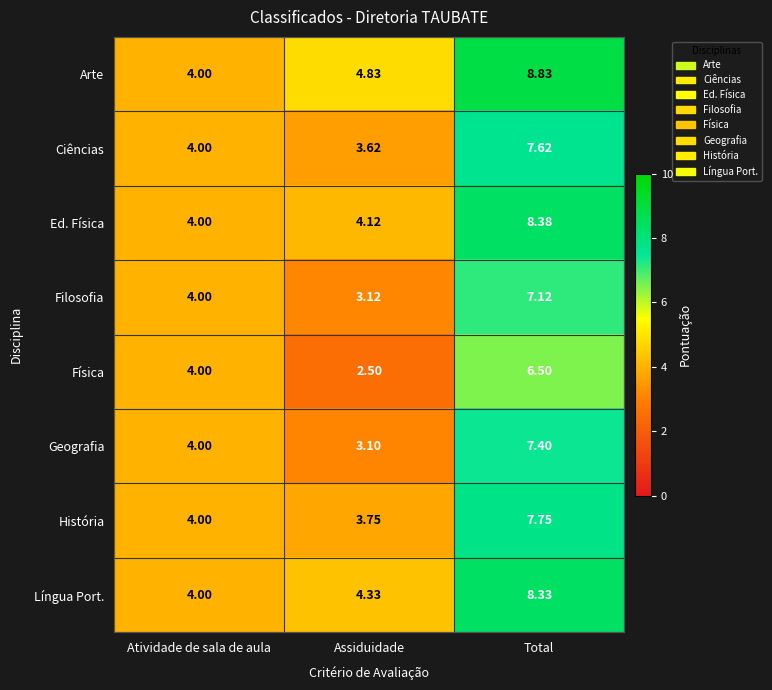

Rank the series by their maximum value, from highest to lowest.

Arte, Ed. Física, Língua Port., História, Ciências, Geografia, Filosofia, Física